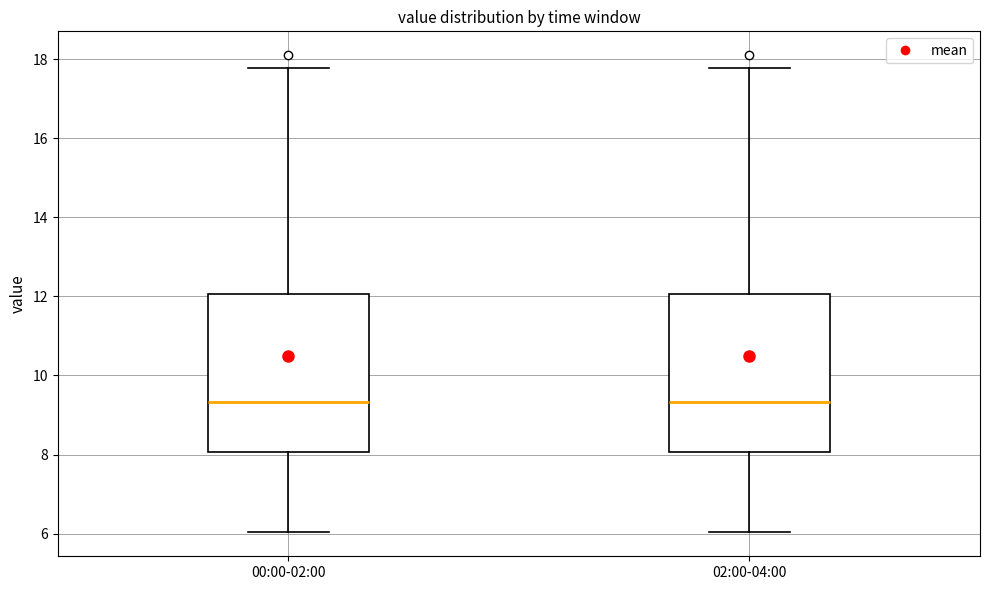

Where does the median line of the box for 02:00-04:00 sit on the y-axis? The values are not printed on the chart, so give them approximately, as read against the axis.

9.4